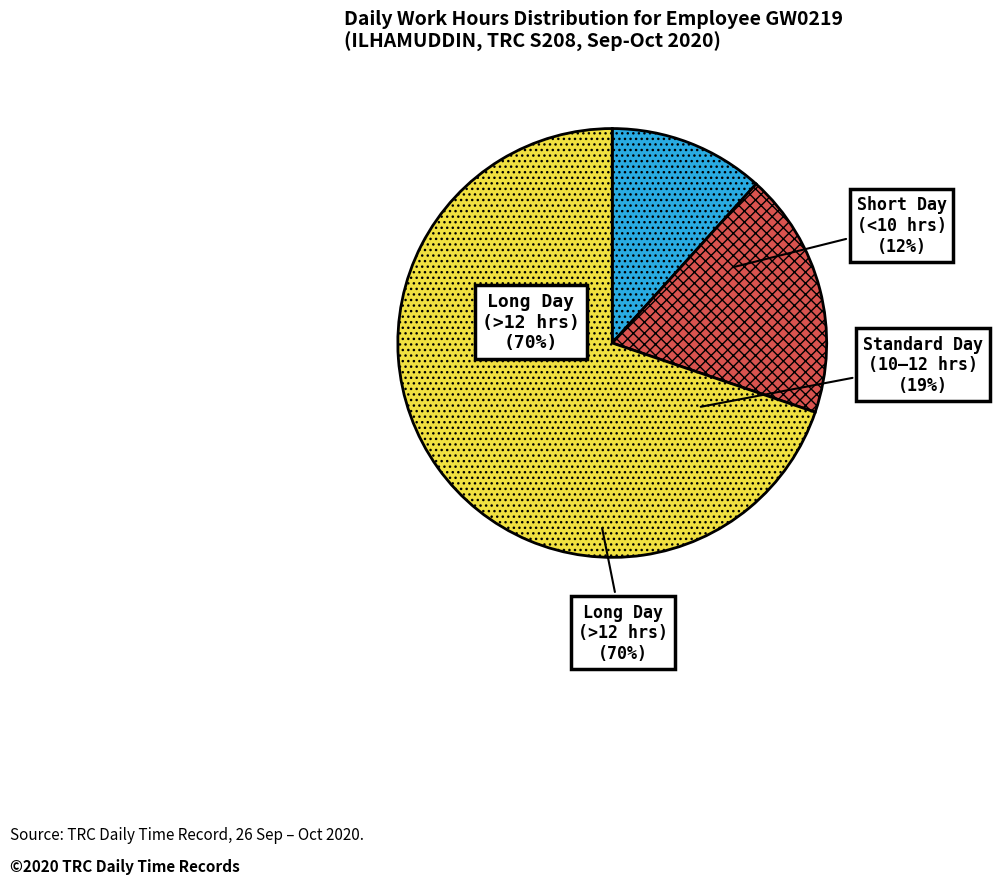

Is there any slice that represents more than half of the pie?

No